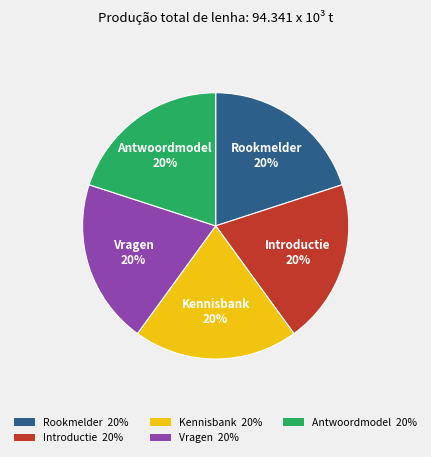

To the nearest percent, what percentage of the pie is Rookmelder?

20%